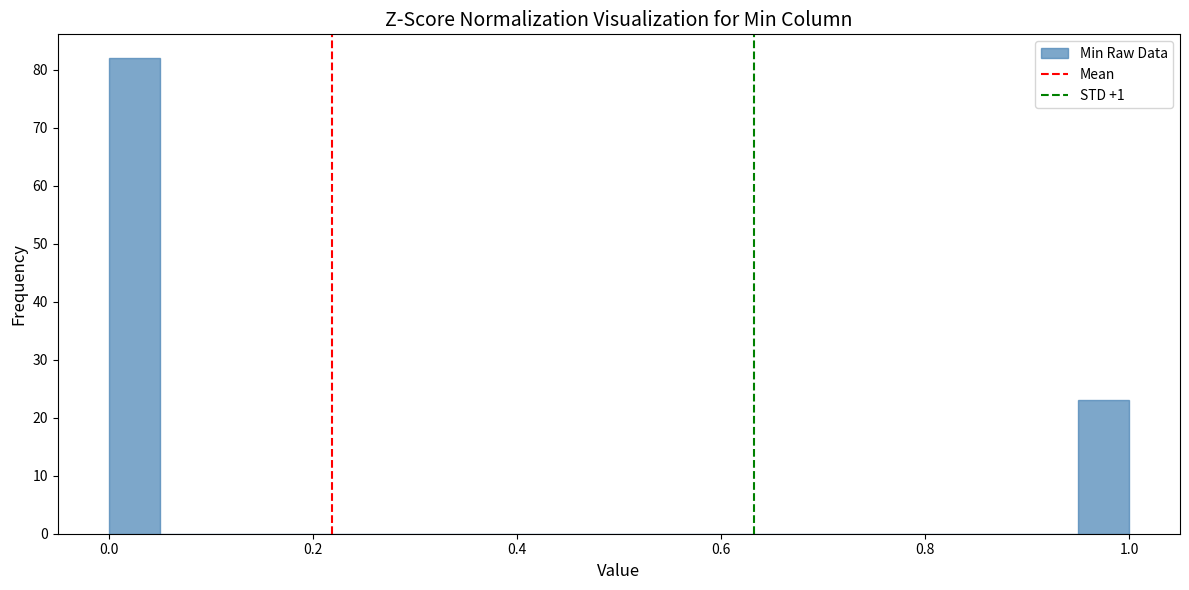

Read against the x-axis, roughly where is the centre of the tallest bar?

0.02